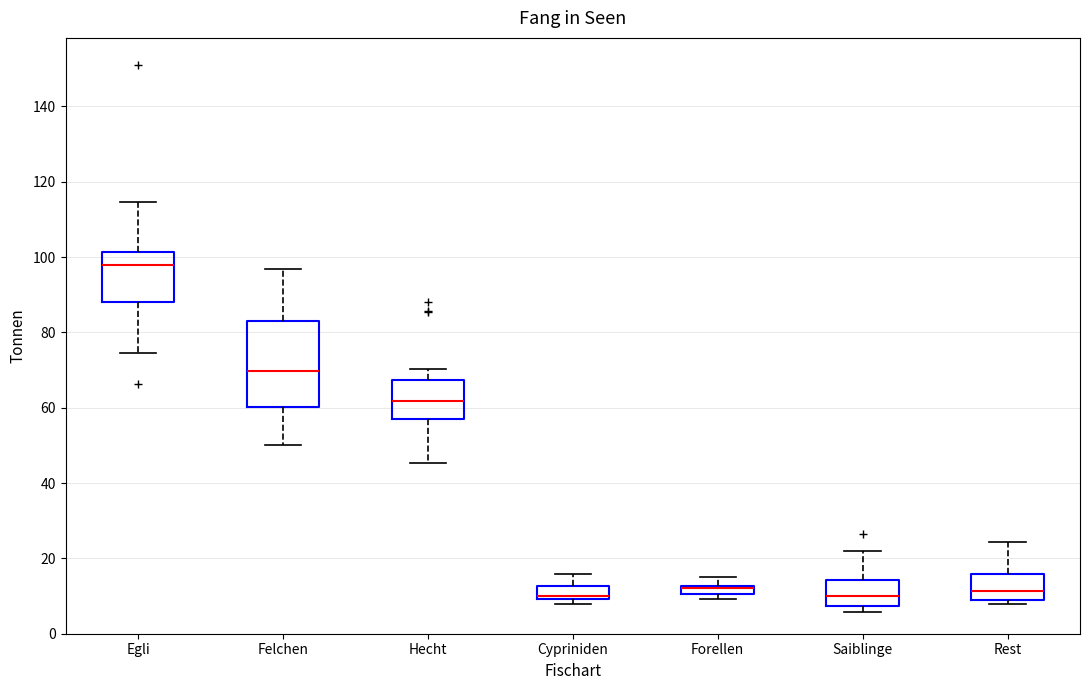

Where does the upper whisker of the box for Forellen end on the y-axis? The values are not printed on the chart, so give them approximately, as read against the axis.

16